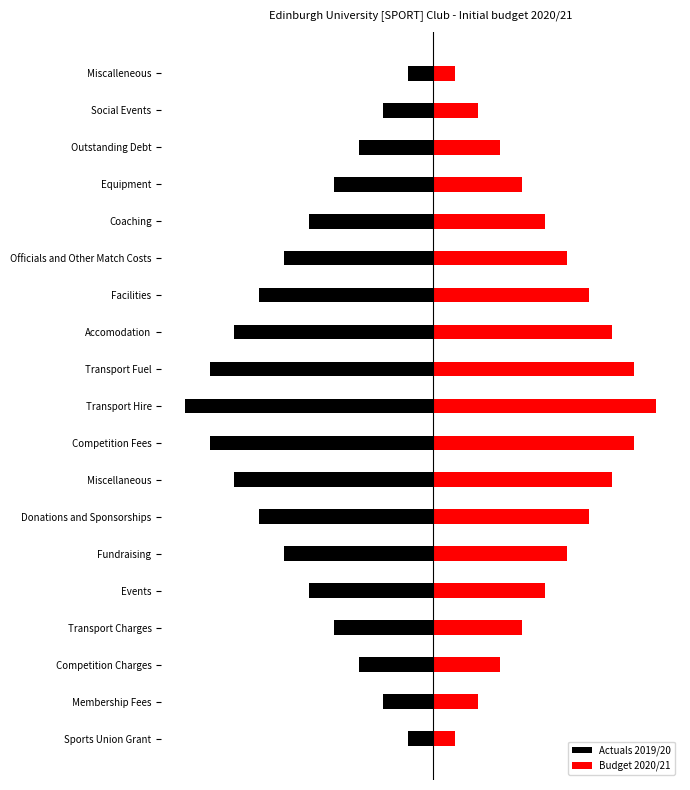

At how many categories does at least one series exceed -4?

19